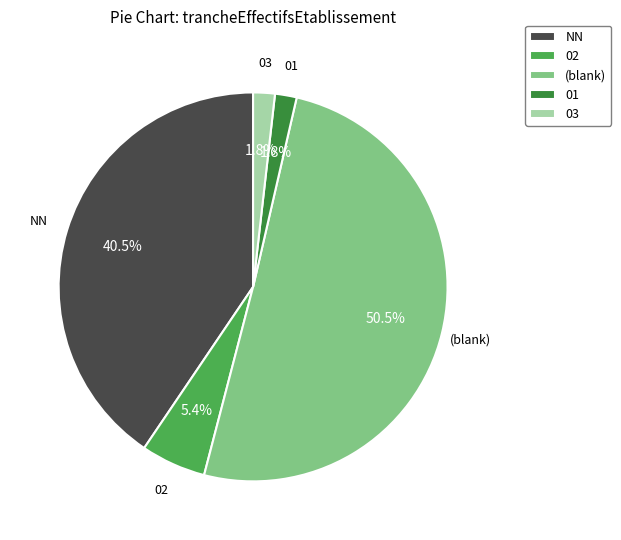

Does any single category account for the majority?

Yes